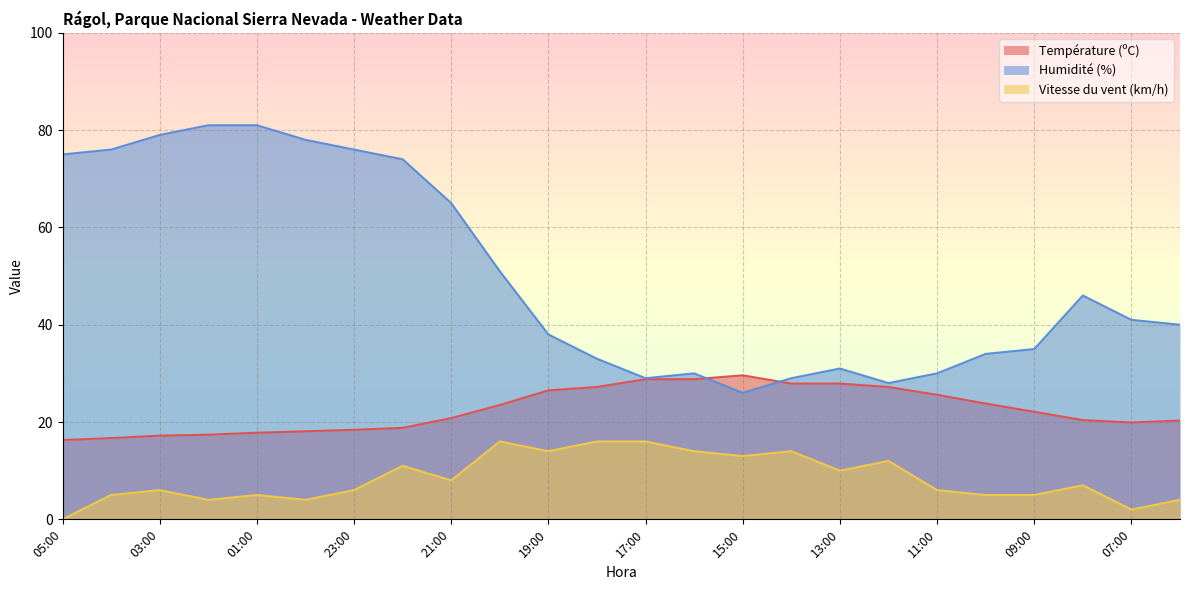

What is the difference between the maximum and minimum values in the Température (ºC) series?

13.3